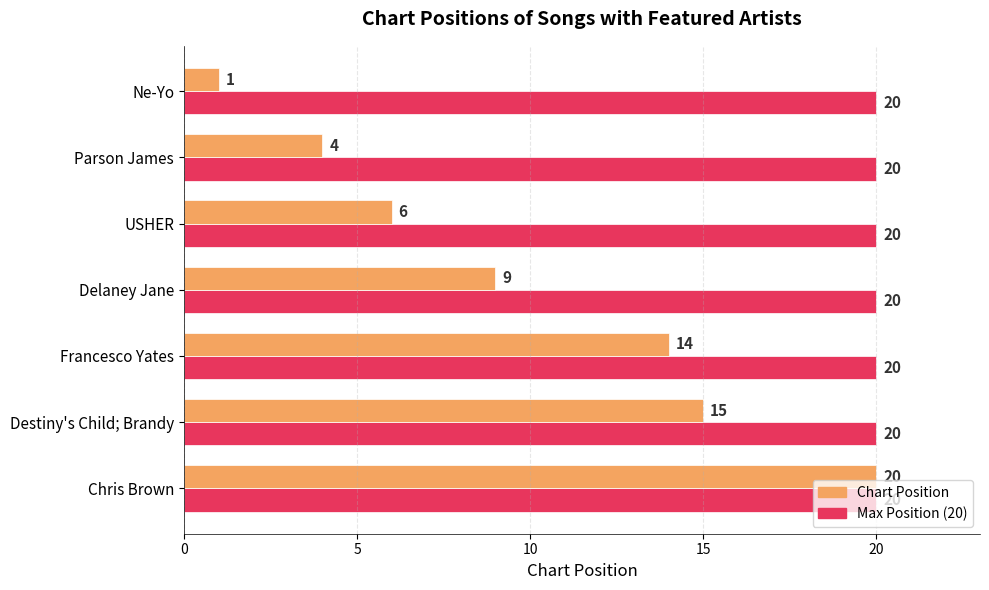

What is the total value across all series at Delaney Jane?

29